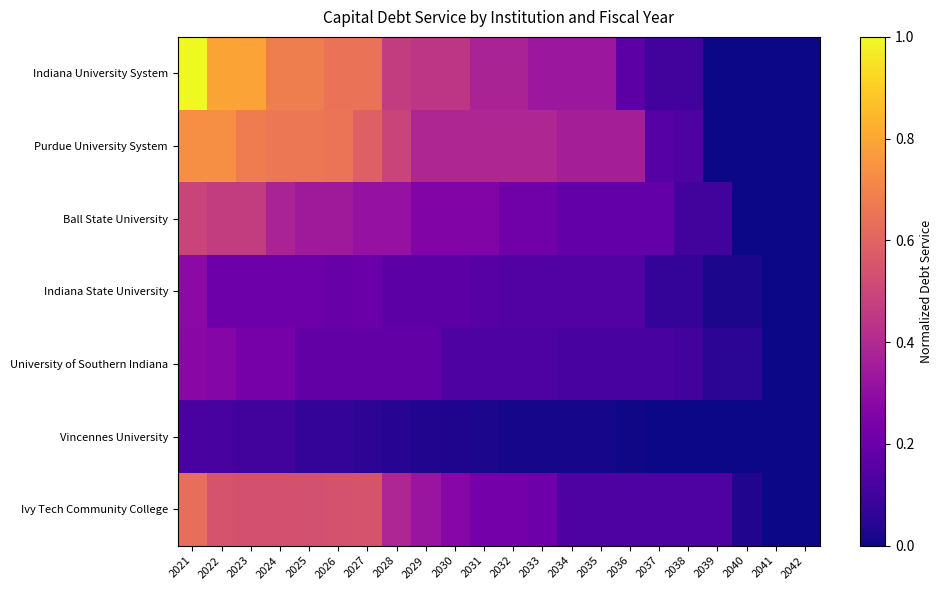

Count the number of categories in the chart.

22